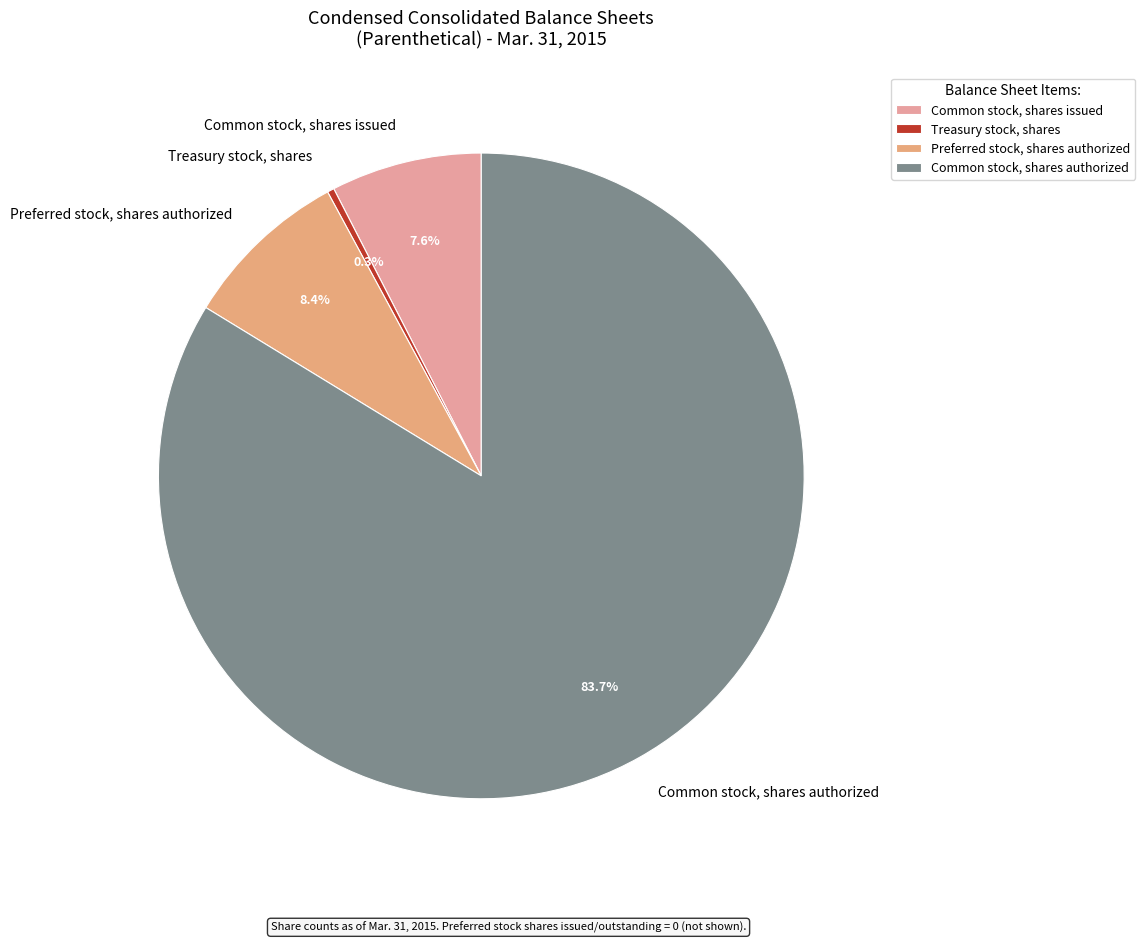

What percentage is the Common stock, shares issued slice, to the nearest percent?

8%